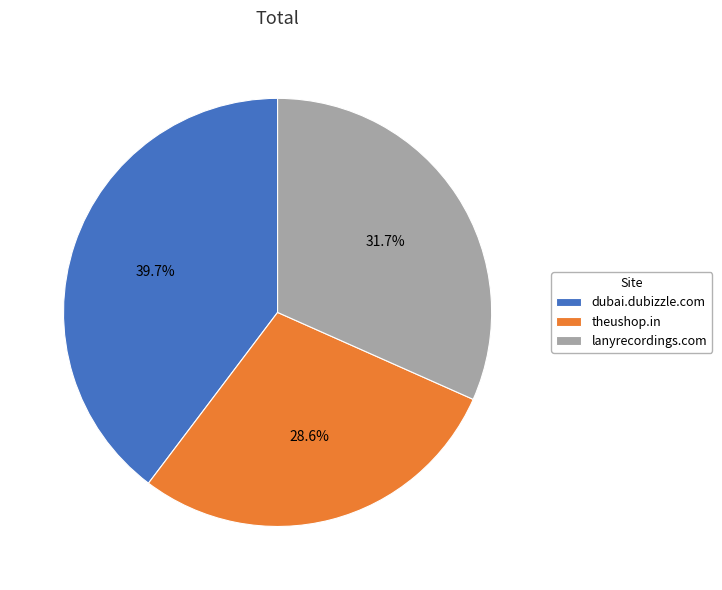

How many slices are in this pie chart?

3